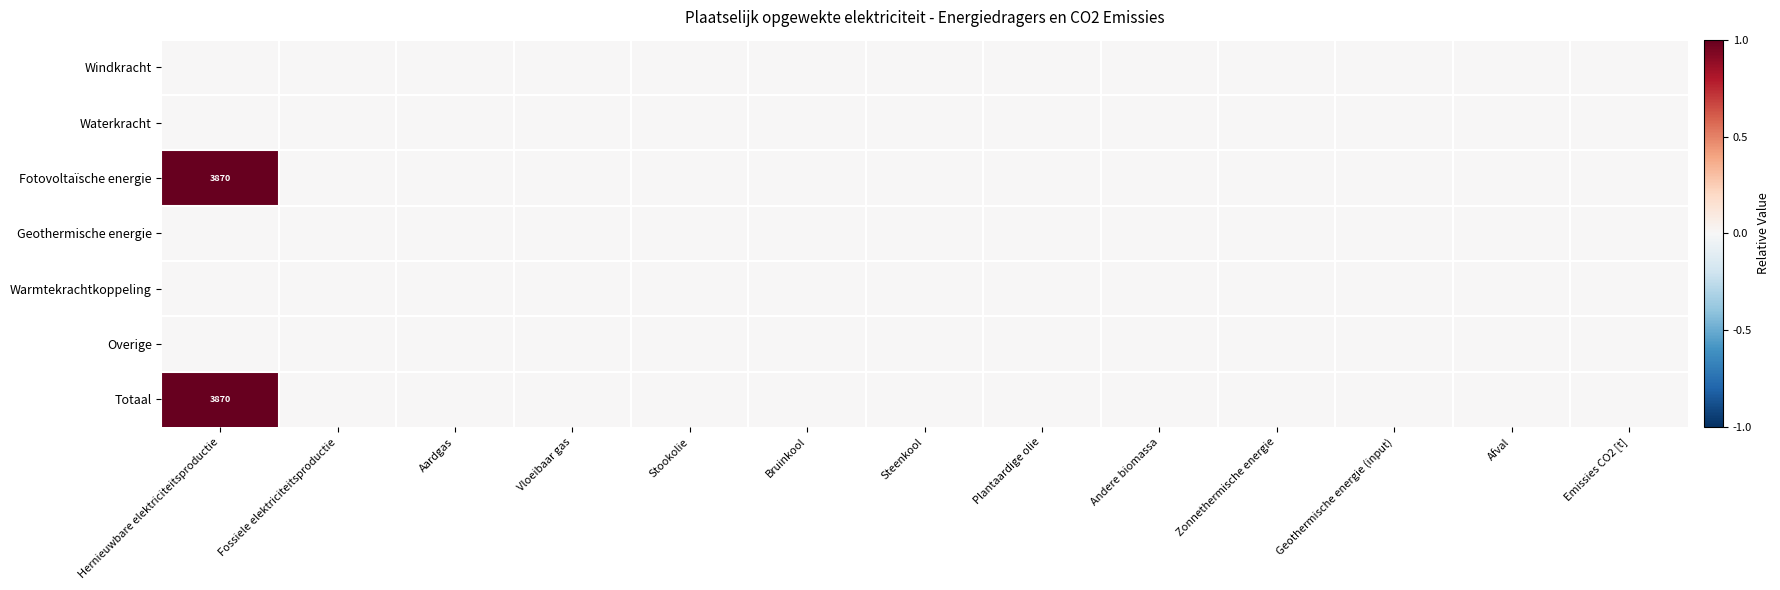

Which label corresponds to the largest value in the chart?

Hernieuwbare elektriciteitsproductie